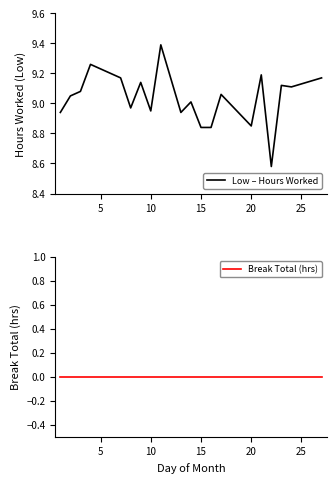

What is the maximum value for Low – Hours Worked?

9.4